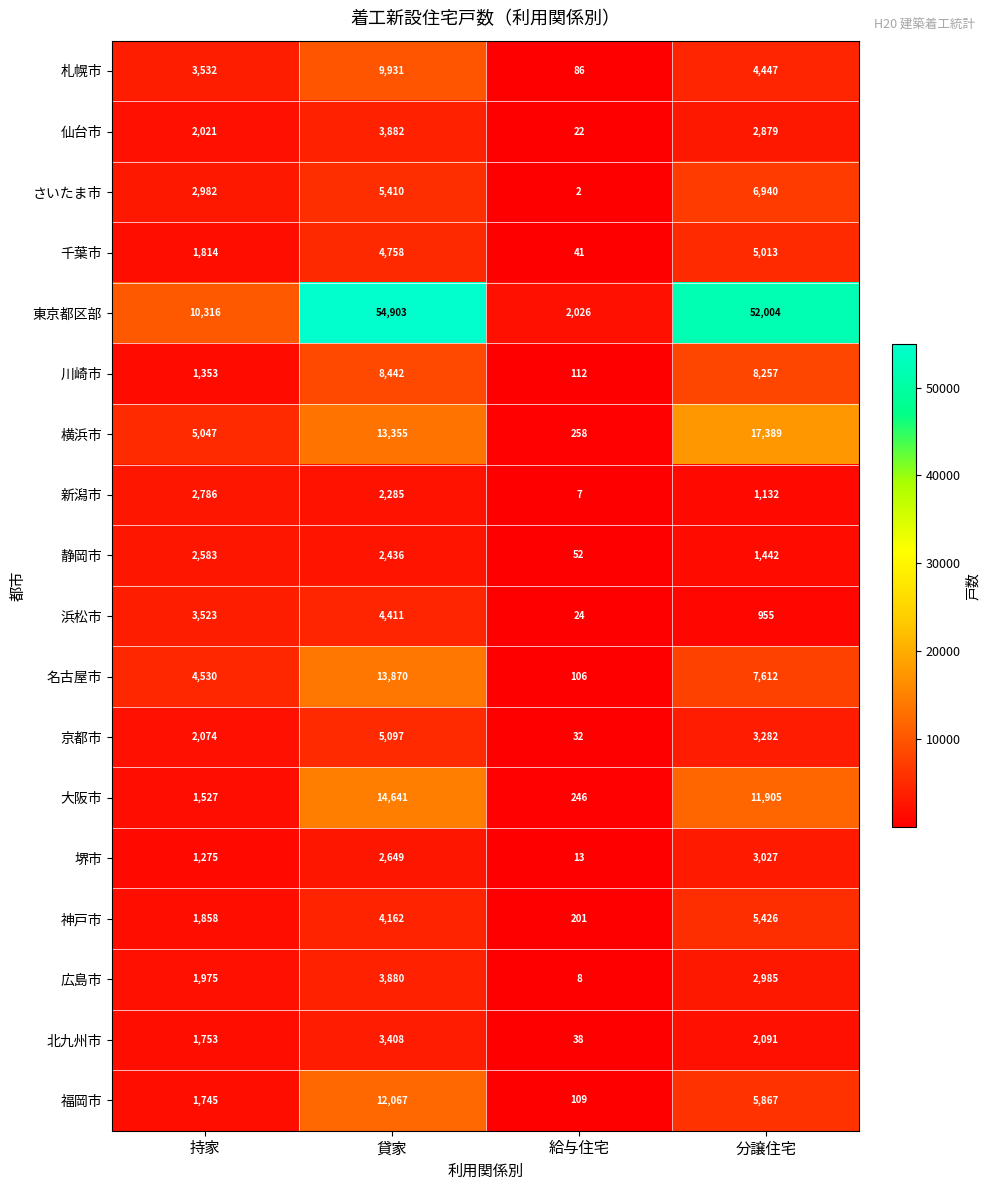

What is the total value across all series at 給与住宅?

3383